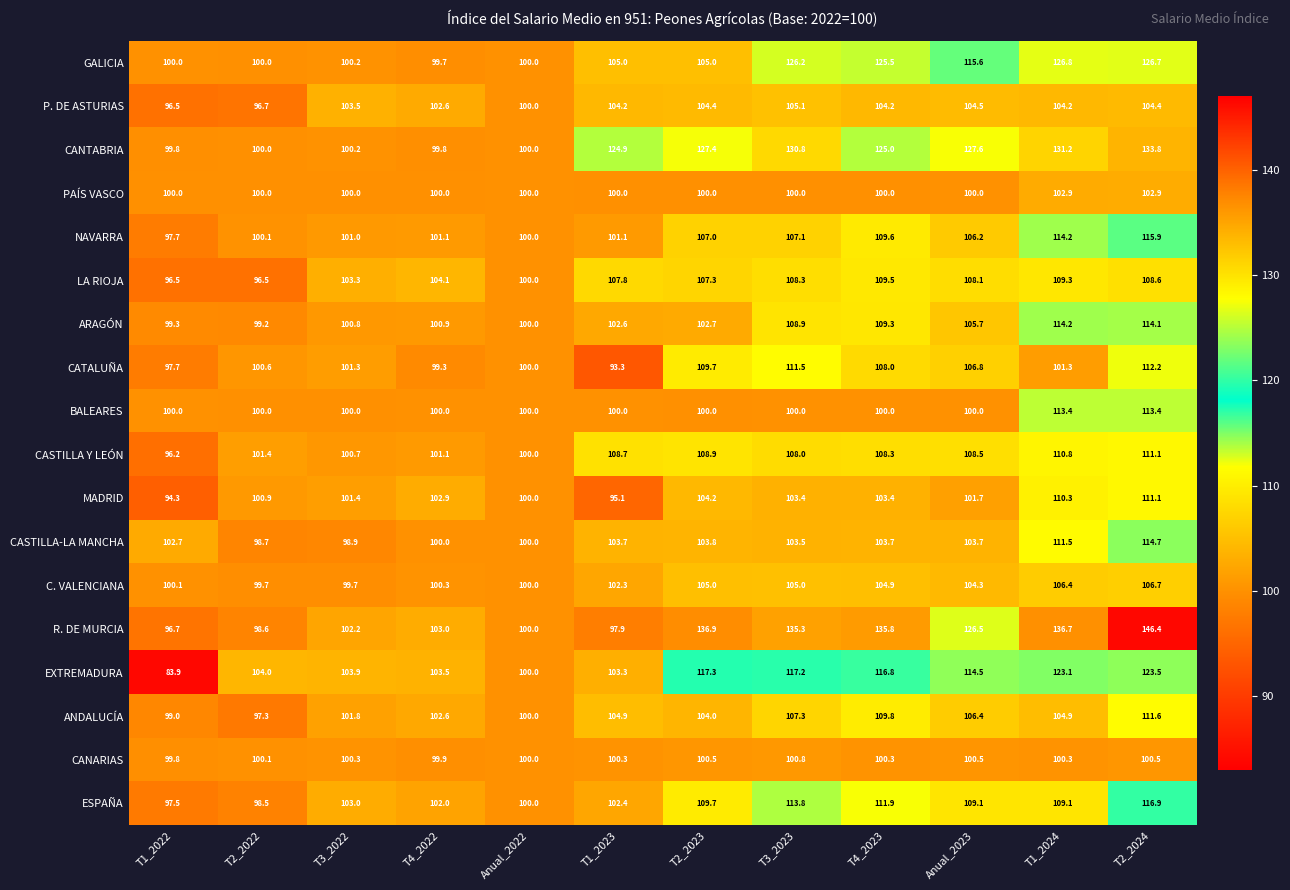

Read the C. VALENCIANA value at T2_2024.

106.7